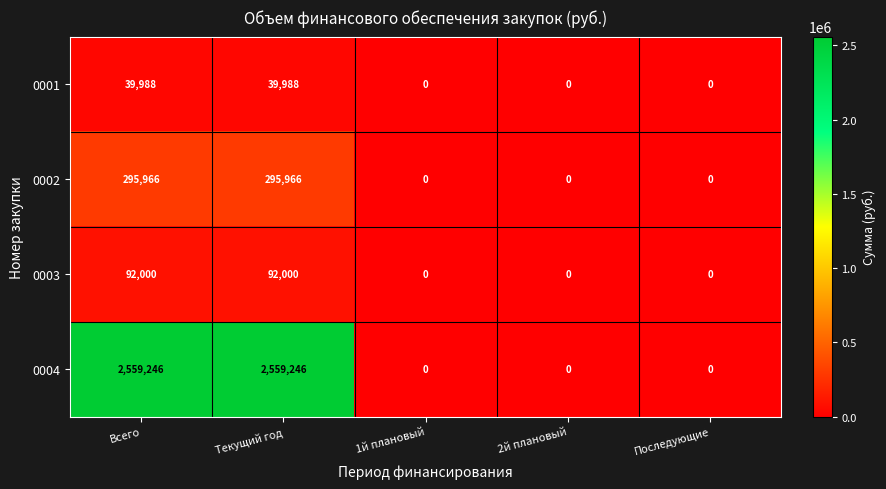

Reading left to right, list all the values displayed in this chart.

0001: 39988	39988	0	0	0
0002: 295966	295966	0	0	0
0003: 92000	92000	0	0	0
0004: 2559246	2559246	0	0	0